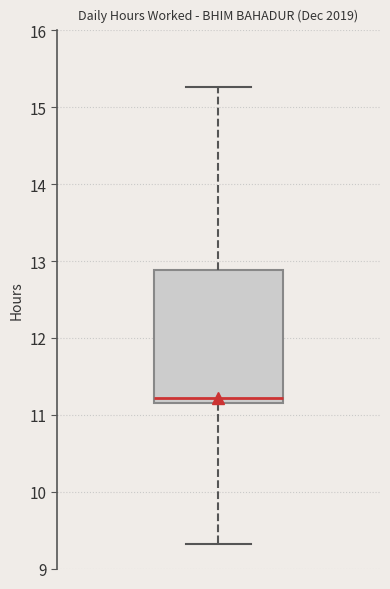

Read this box plot against the y-axis: the position of the median line, the range covered by the box, and the ends of both whiskers. The values are not printed on the chart, so give them approximately, as read against the axis.

median 11.2 (just above the box's lower edge), box 11.2 to 12.9, whiskers 9.3 to 15.3